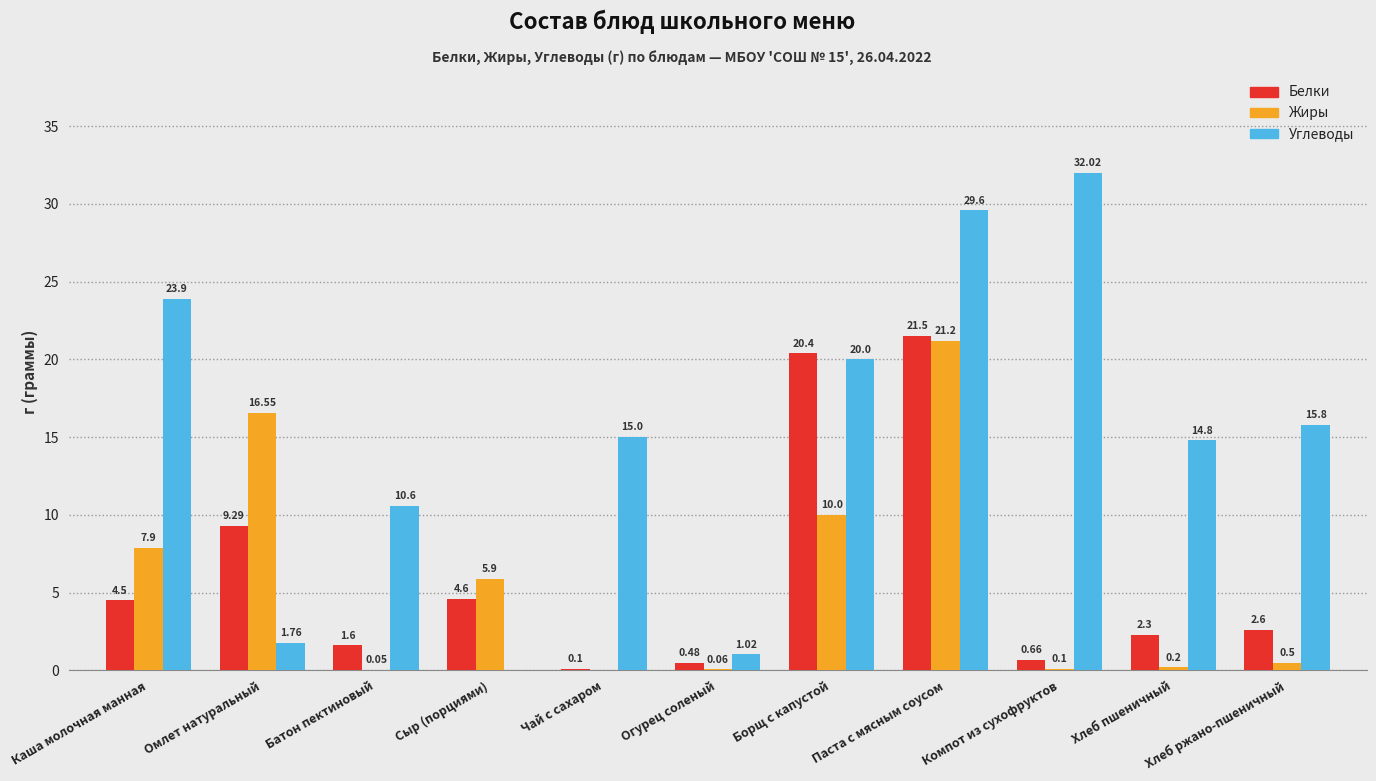

Which series has the largest range (max minus min)?

Углеводы